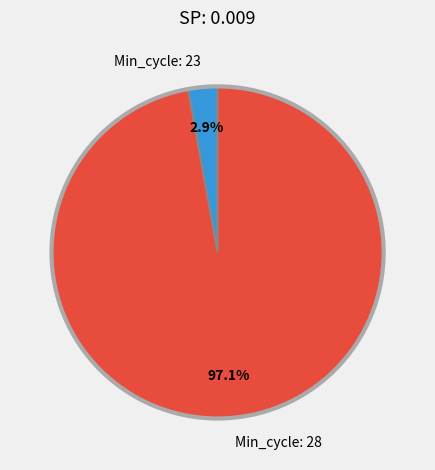

What is the total percentage of Min_cycle: 23 and Min_cycle: 28?

100.0%